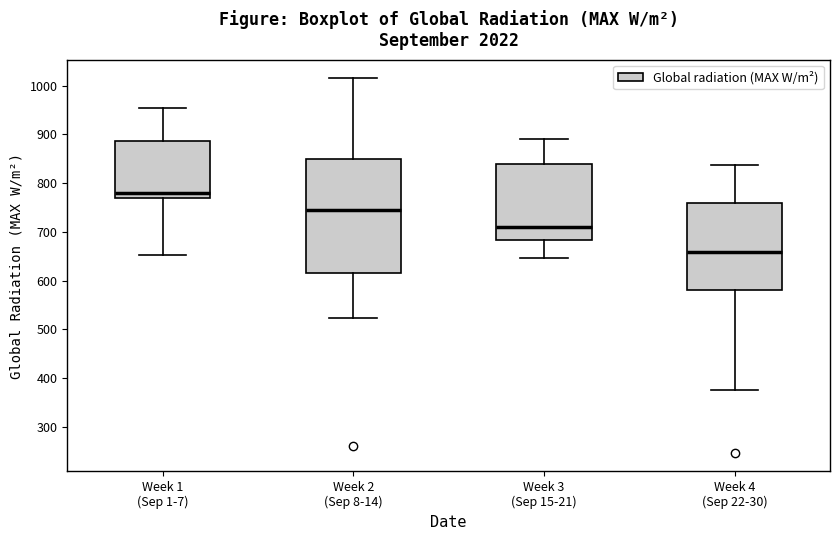

Which box is the tallest, from its lower edge to its upper edge?

Week 2 (Sep 8-14)